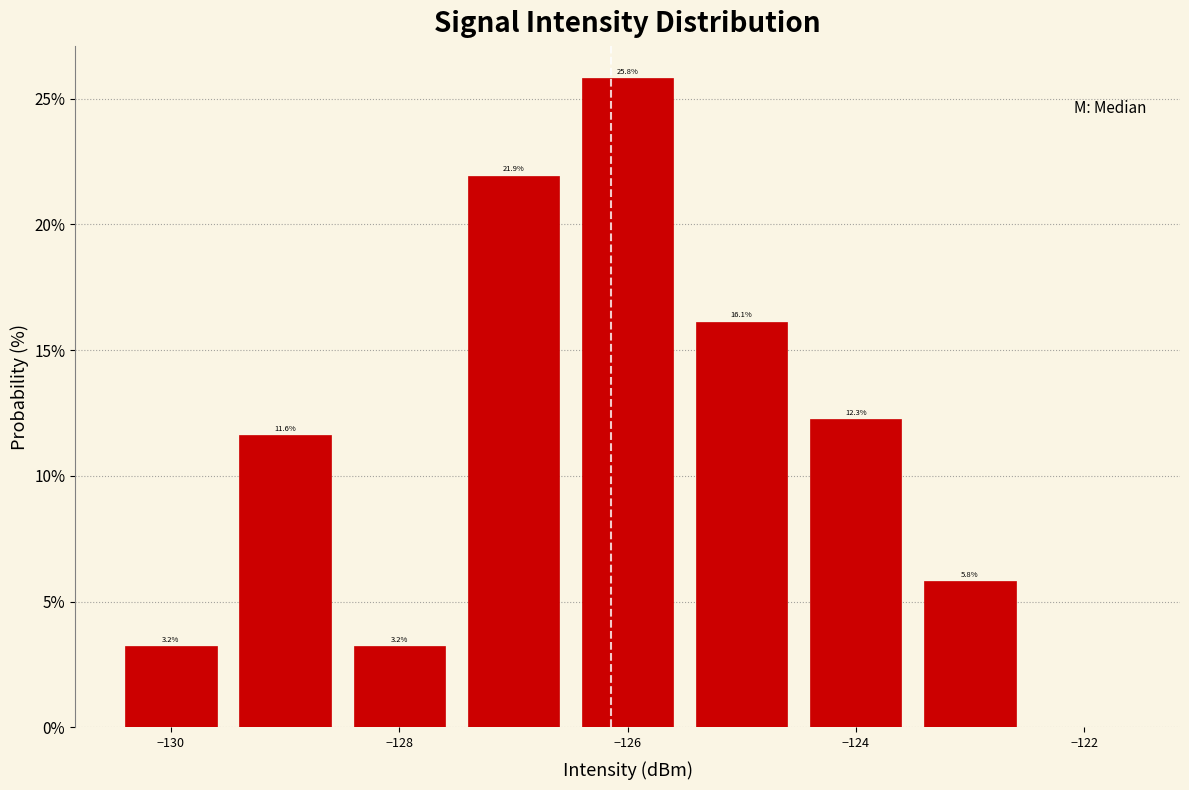

Which range on the x-axis has the tallest bar?

-126.5 to -125.5